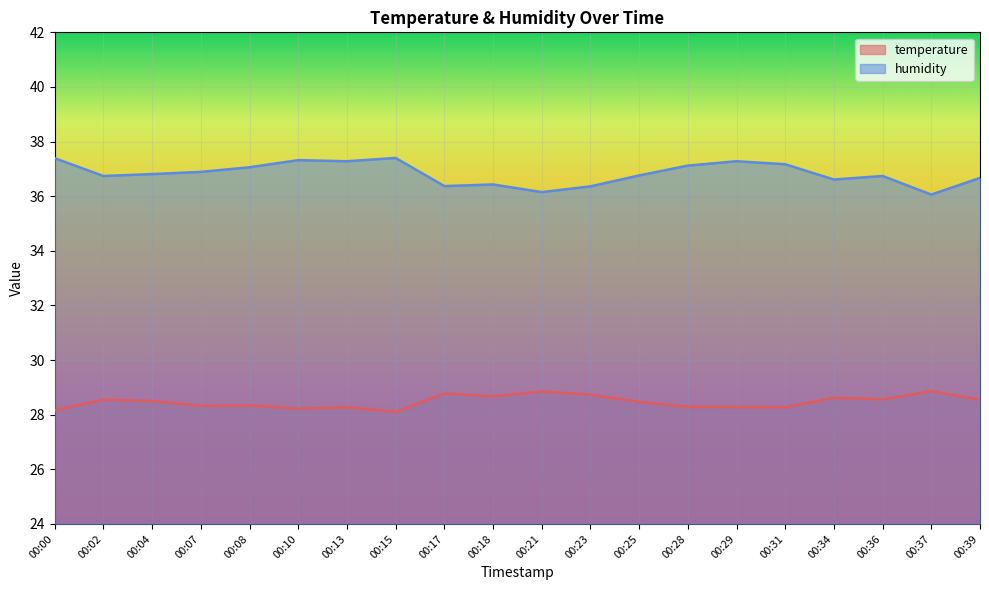

What is the value of the temperature point at the 6th from the left?

28.2